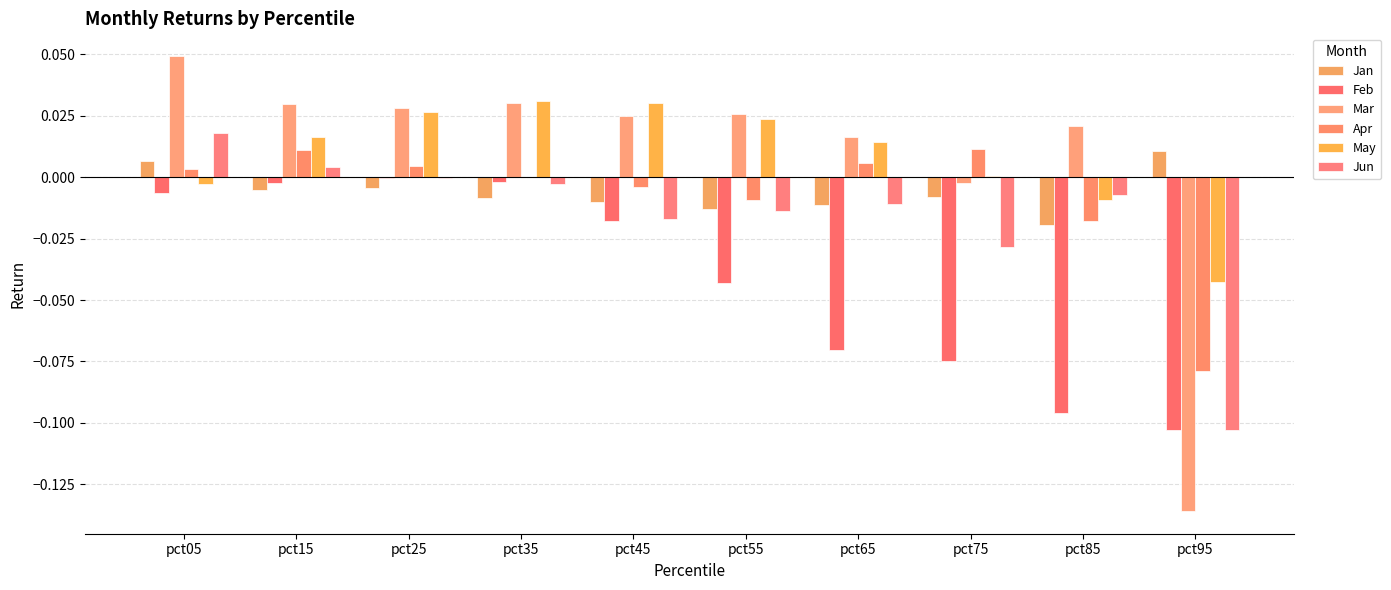

Which series changed the most between pct75 and pct85?

Apr